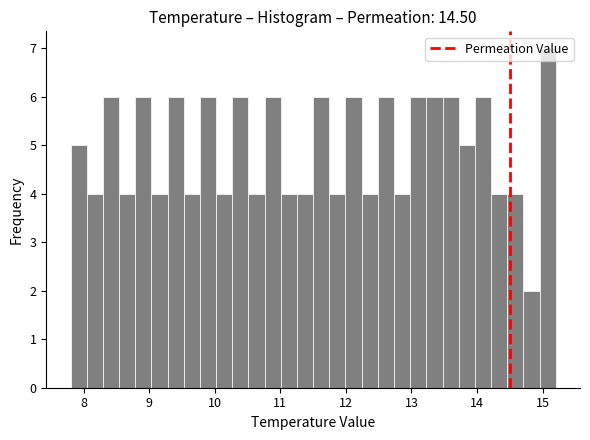

Read against the x-axis, roughly where is the centre of the tallest bar?

15.1